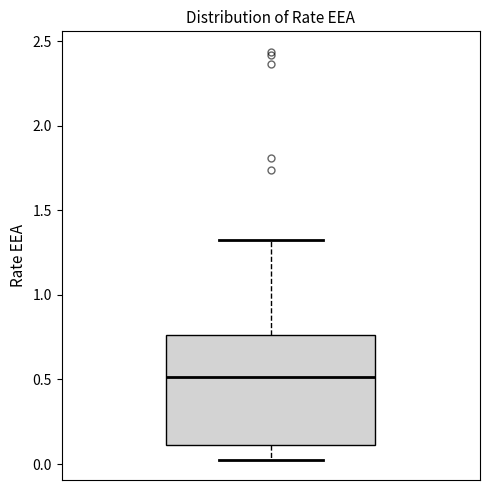

Where does the median line of the box sit on the y-axis? The values are not printed on the chart, so give them approximately, as read against the axis.

0.50